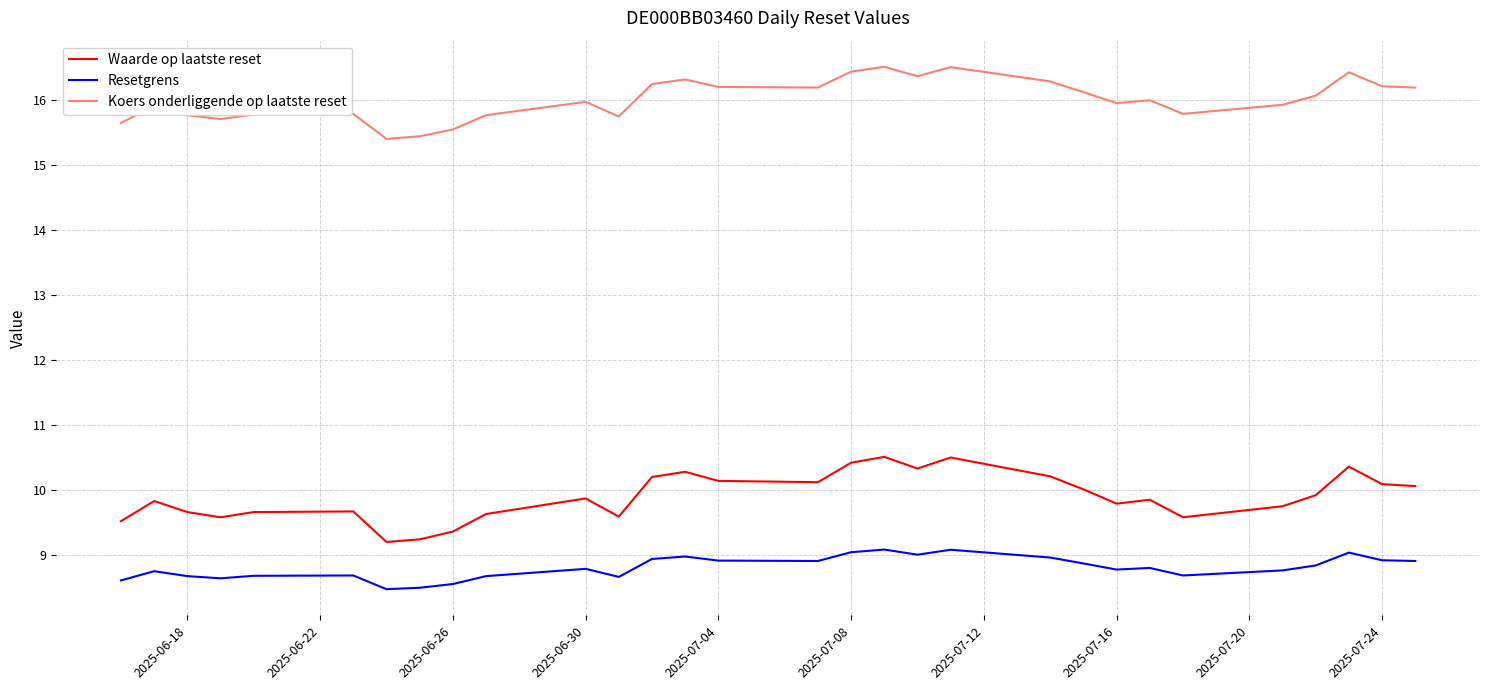

Which series has the largest range (max minus min)?

Waarde op laatste reset